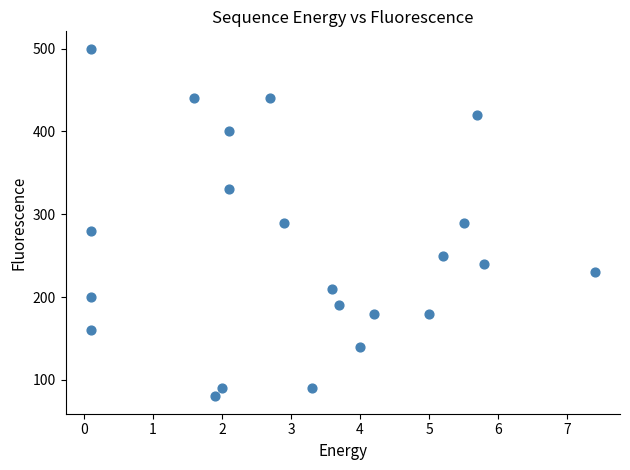

What is the range of Y values (max minus min)?

420